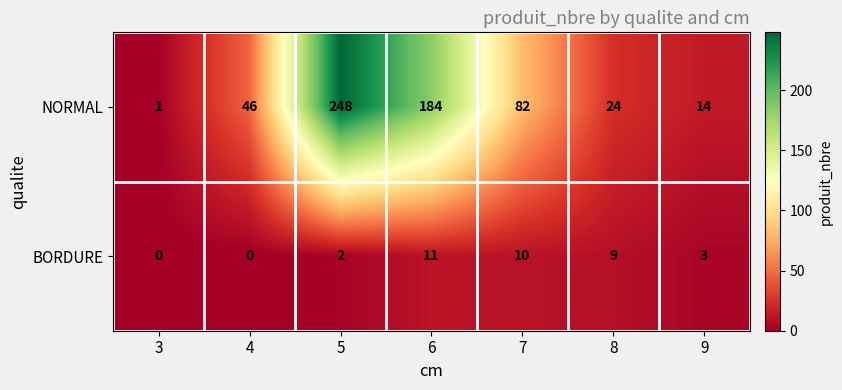

At which label is NORMAL closest to 124?

7